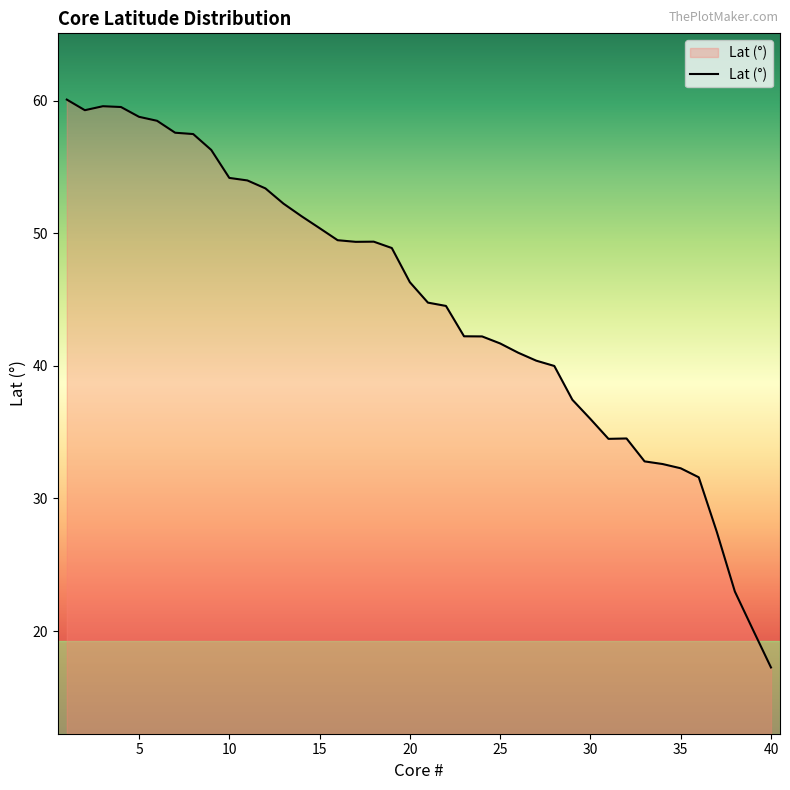

Does the chart display data point markers on the line(s)?

No